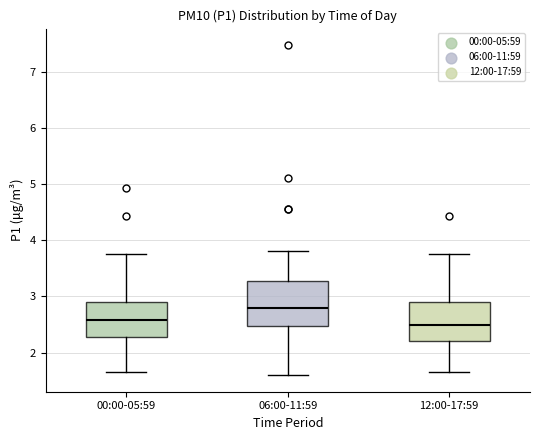

Reading left to right, read every box against the y-axis: the position of its median line, the range the box covers, and the ends of its whiskers. The values are not printed on the chart, so give them approximately, as read against the axis.

00:00-05:59: median 2.6, box 2.3 to 2.9, whiskers 1.7 to 3.8
06:00-11:59: median 2.8, box 2.5 to 3.3, whiskers 1.6 to 3.8
12:00-17:59: median 2.5, box 2.2 to 2.9, whiskers 1.7 to 3.8